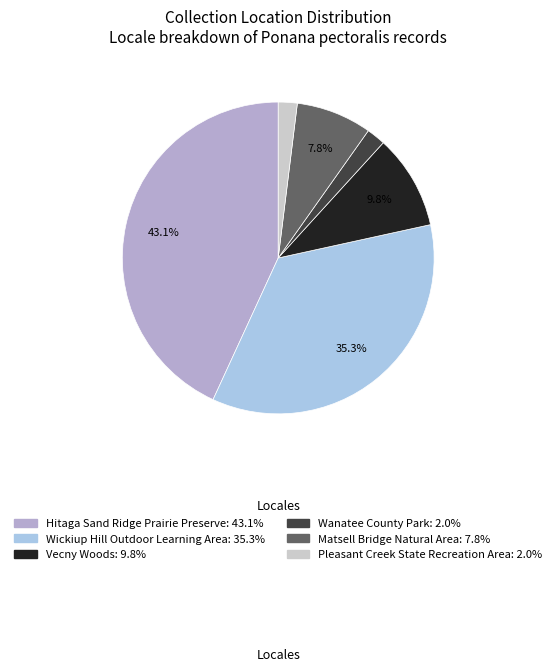

Is the sum of Wickiup Hill Outdoor Learning Area and Matsell Bridge Natural Area greater than half?

No